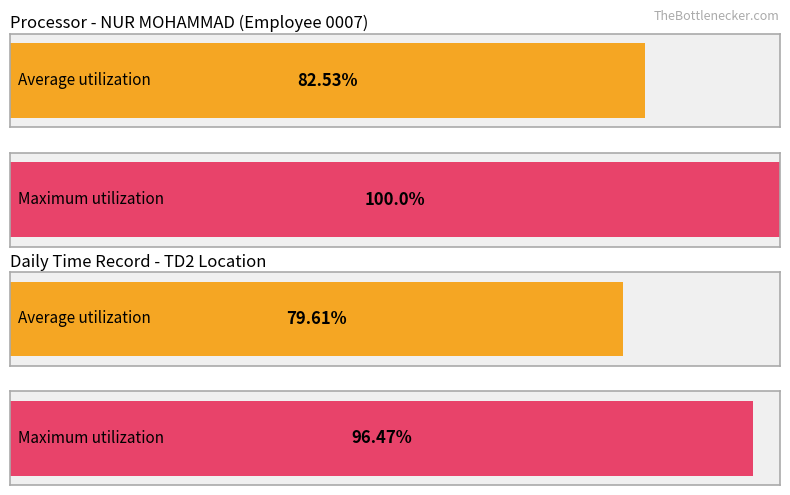

How many distinct data groups are displayed?

2